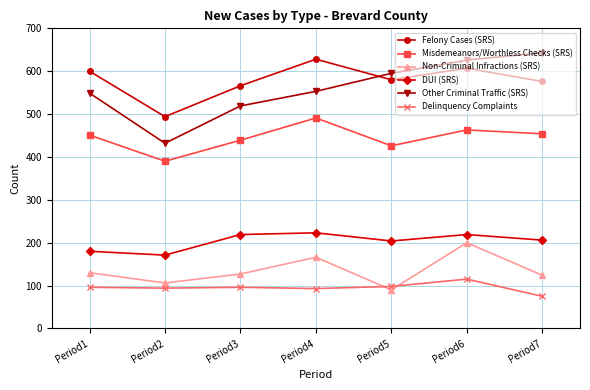

What is the difference between the maximum and second lowest values in the DUI (SRS) series?

43